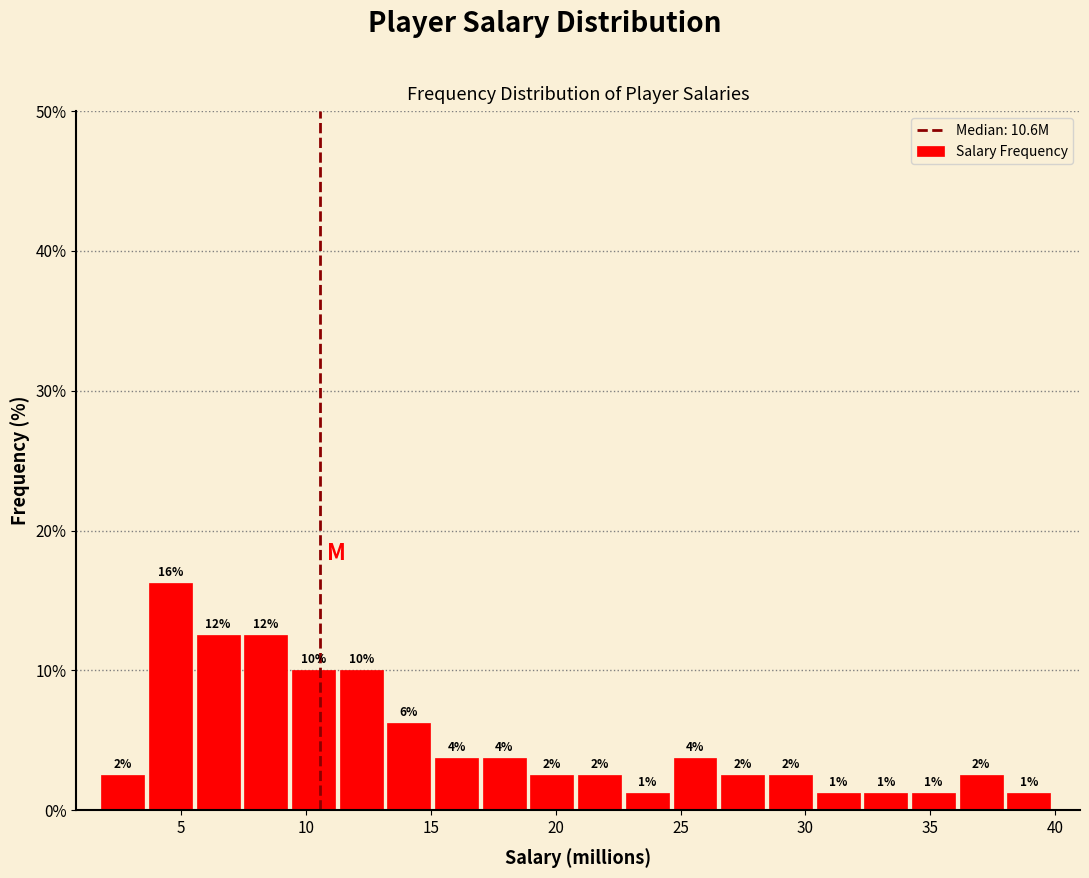

Around what value on the x-axis is the tallest bar? Give the approximate position of its centre, as read against the axis.

4.5